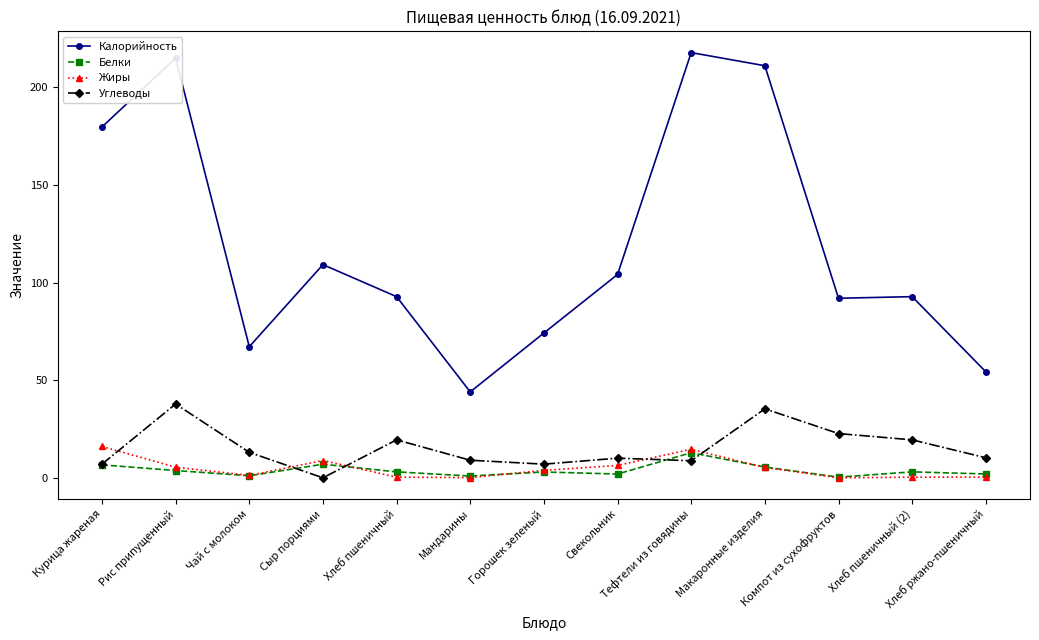

What is the average value of the Белки series?

3.9